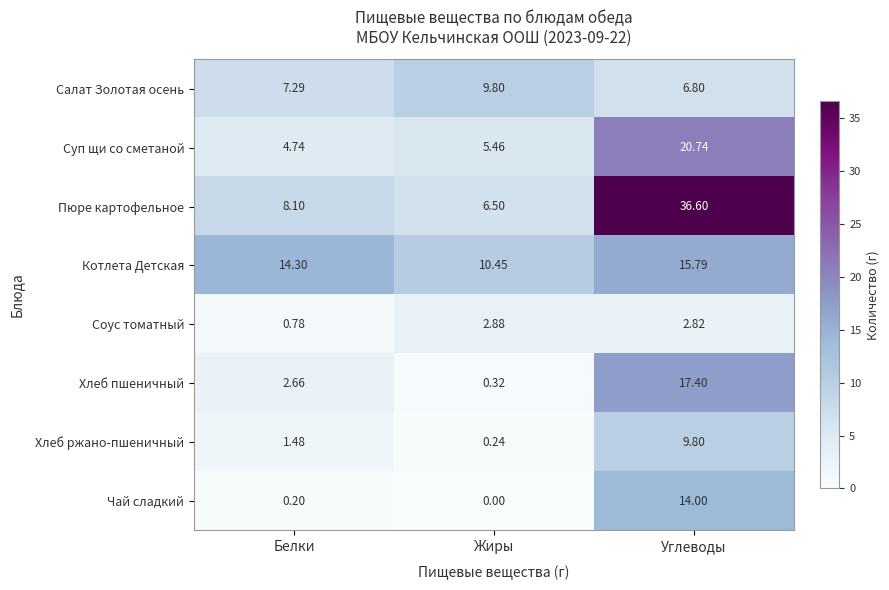

Which series has the largest range (max minus min)?

Пюре картофельное